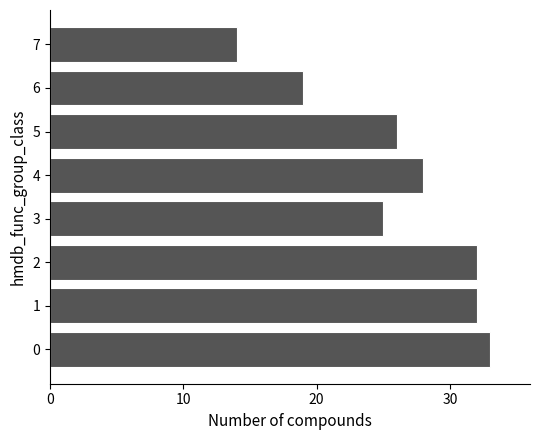

At which label is the value closest to 23?

3